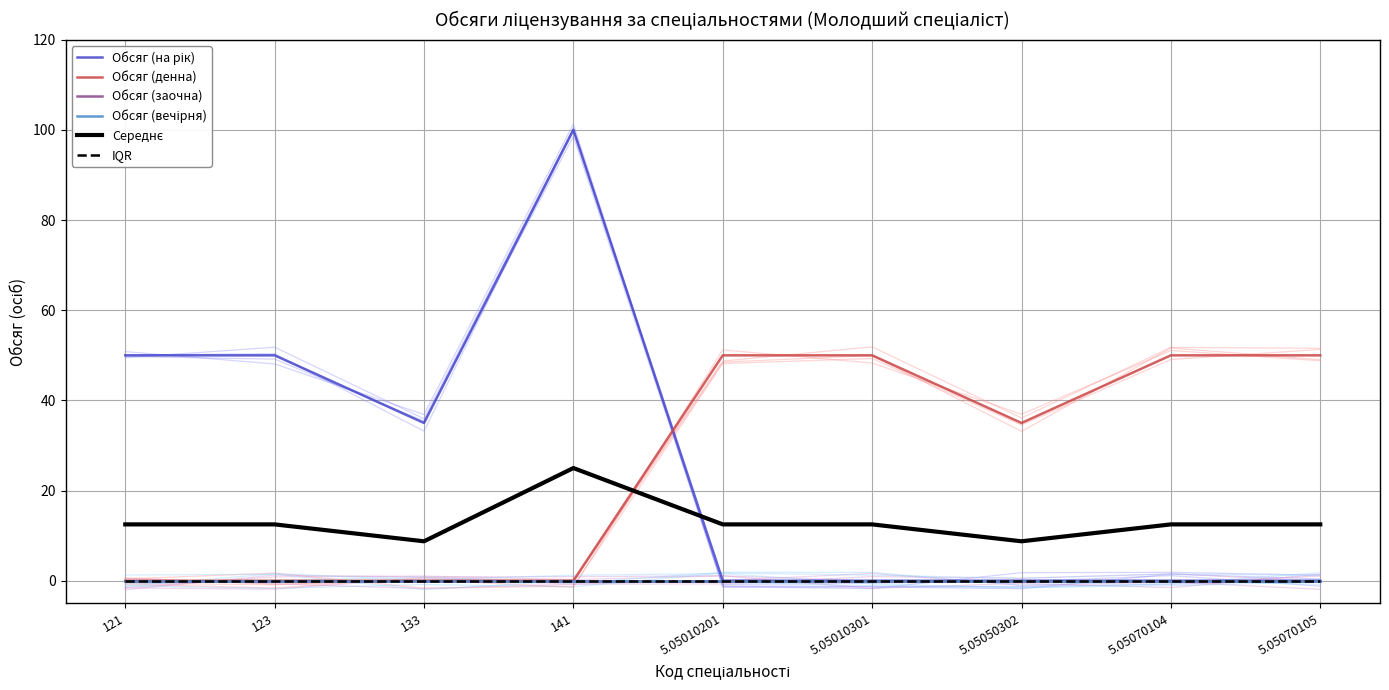

What is the average value of the Середнє series?

13.1